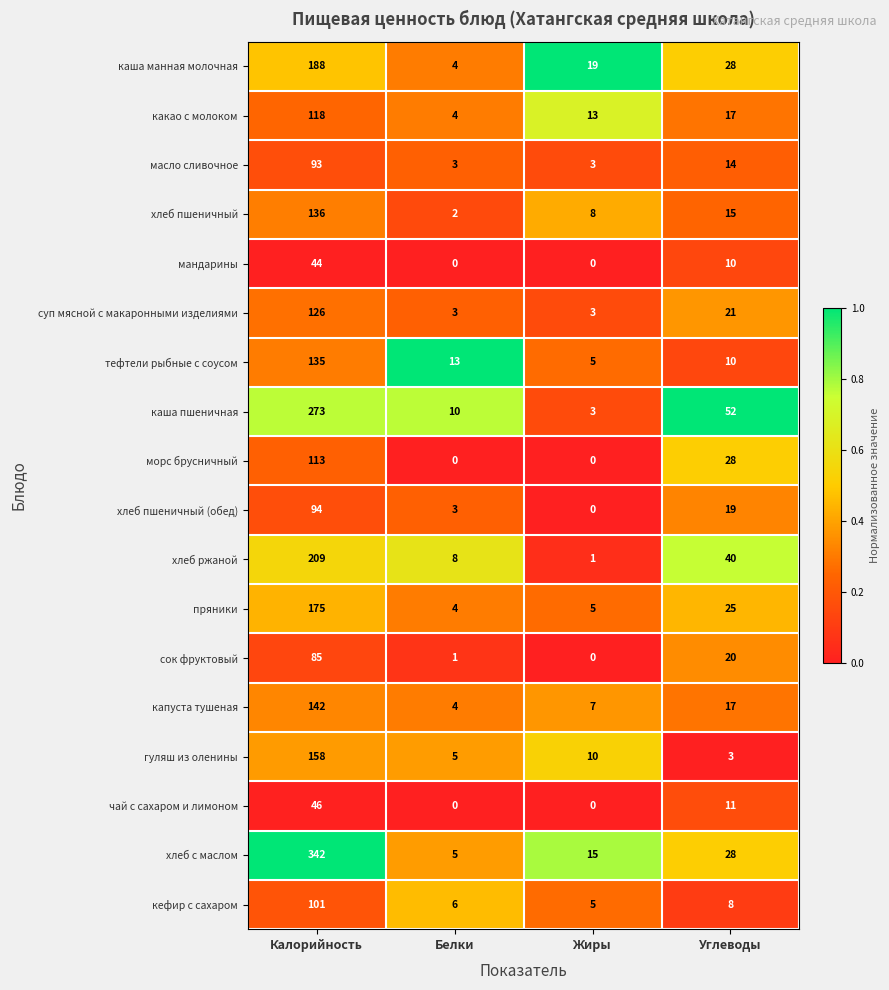

Rank the series by their maximum value, from highest to lowest.

хлеб с маслом, каша пшеничная, хлеб ржаной, каша манная молочная, пряники, гуляш из оленины, капуста тушеная, хлеб пшеничный, тефтели рыбные с соусом, суп мясной с макаронными изделиями, какао с молоком, морс брусничный, кефир с сахаром, хлеб пшеничный (обед), масло сливочное, сок фруктовый, чай с сахаром и лимоном, мандарины